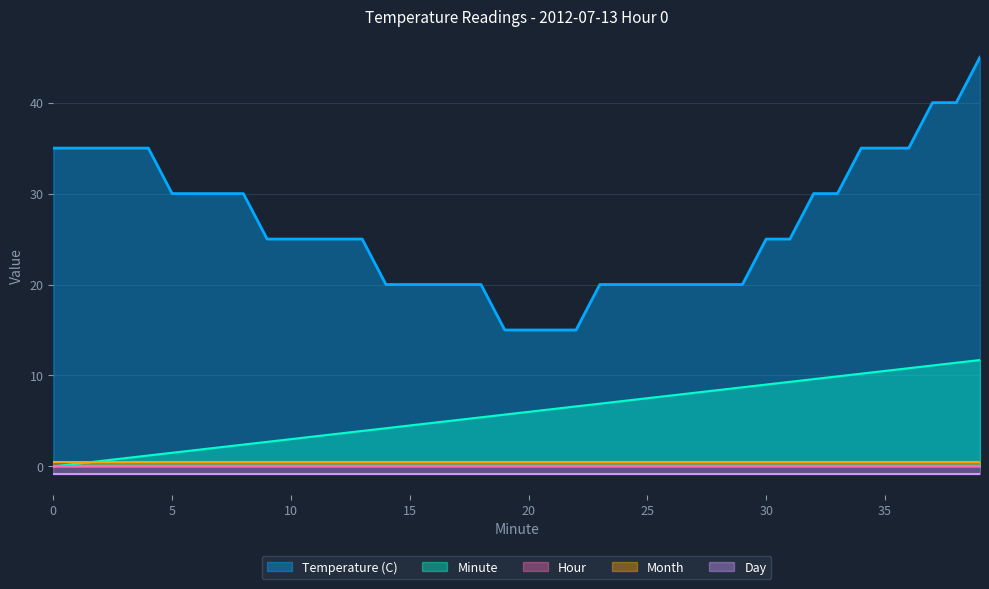

True or false: Day and Month cross at least once.

False